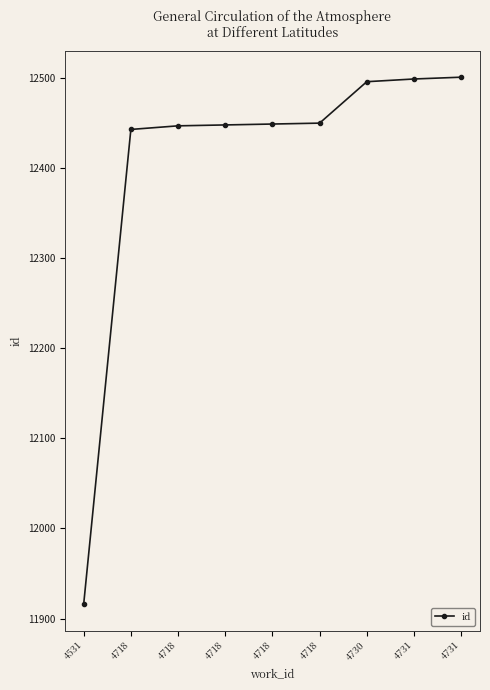

How many data points are less than 12449?

4